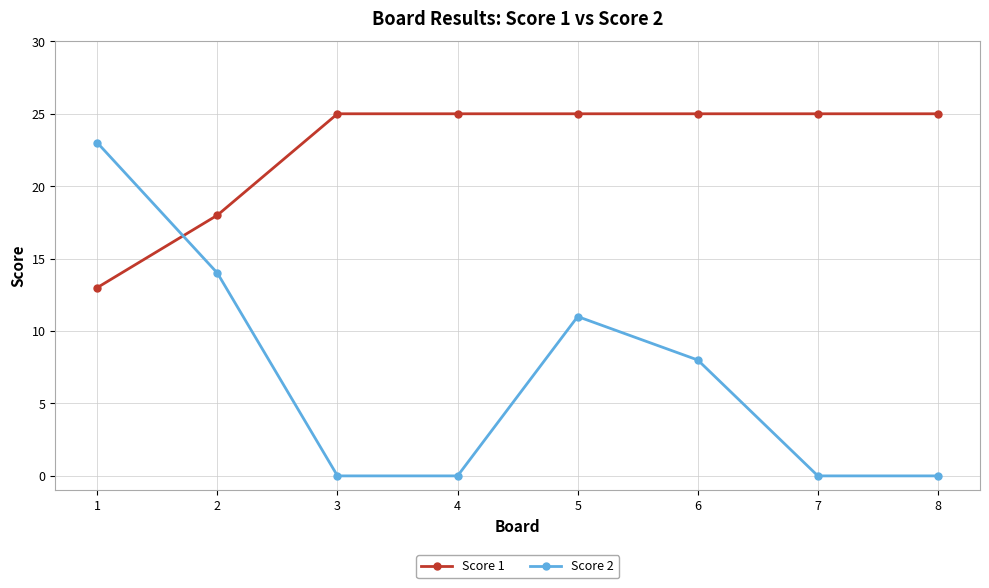

Is it true that Score 1 equals 37 at 5?

False